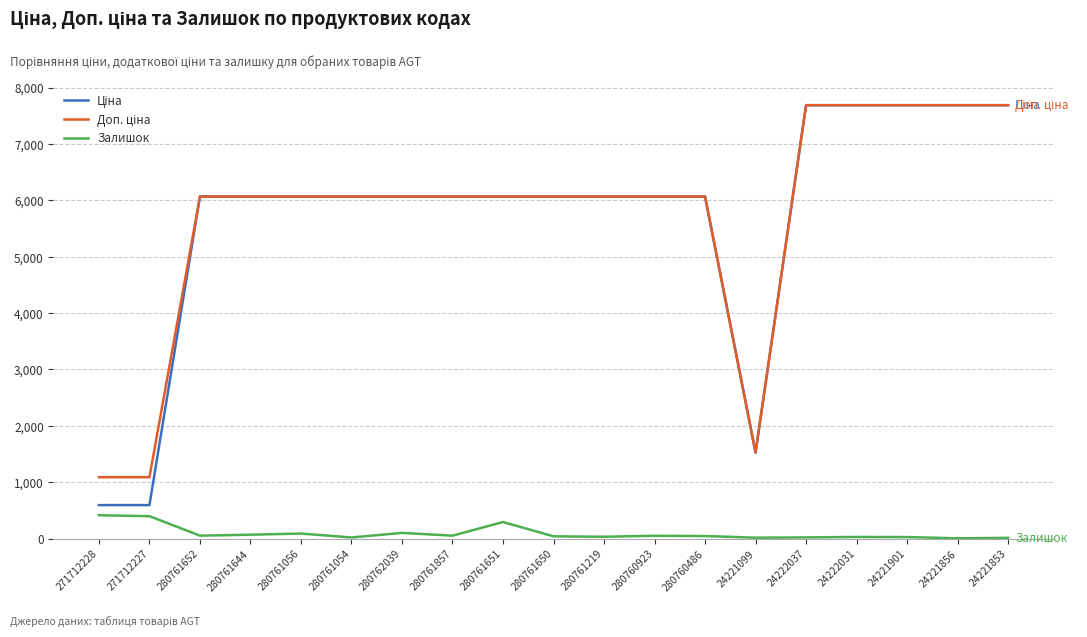

What is the difference between the highest and lowest values at 280761651?

5773.2